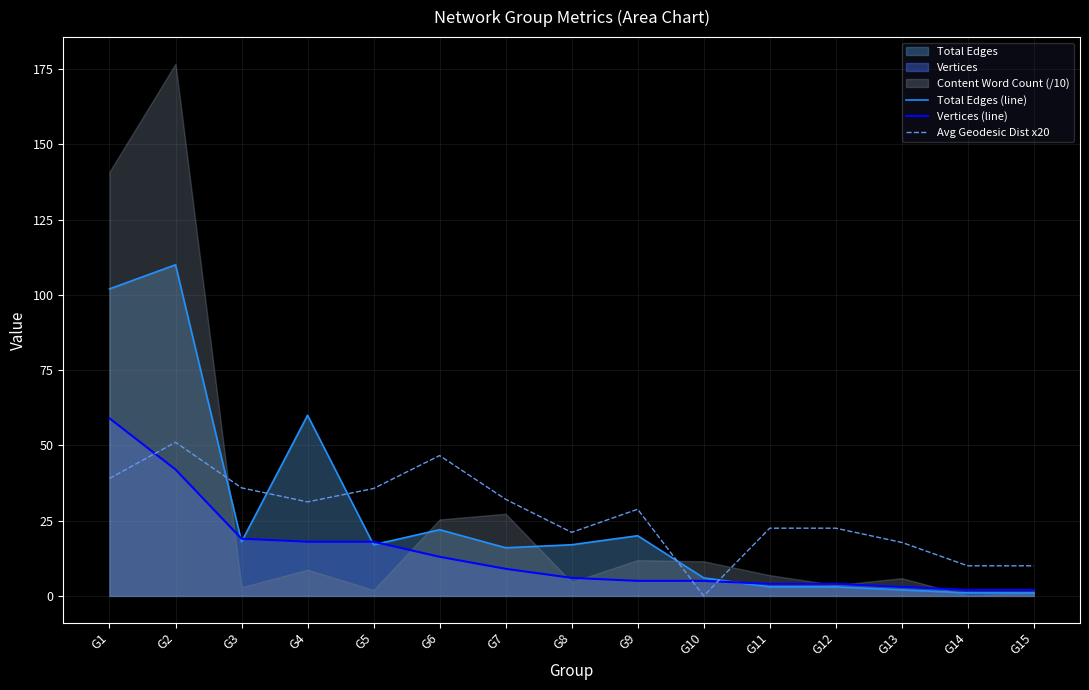

Is it true that Vertices (line) equals 2.0 at G15?

True